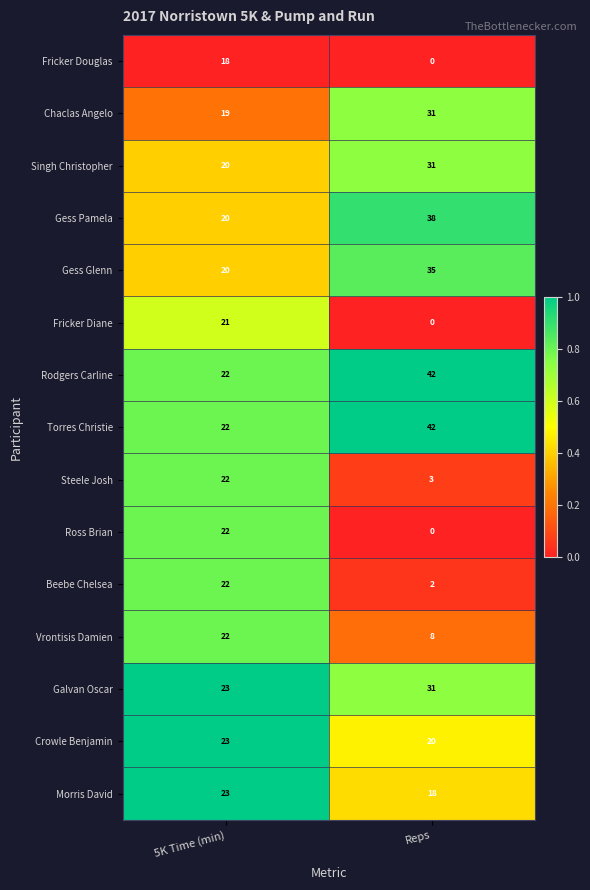

What is the total value across all series at Reps?

301